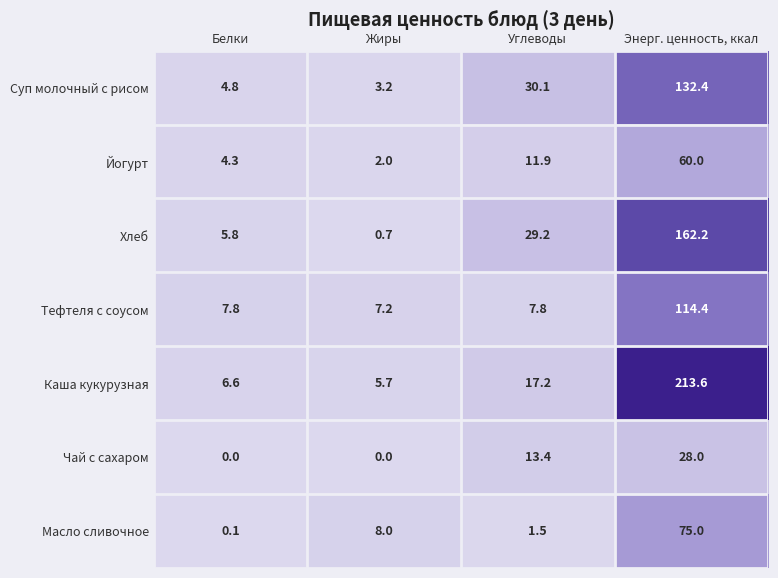

What is the total value across all series at Энерг. ценность, ккал?

785.6